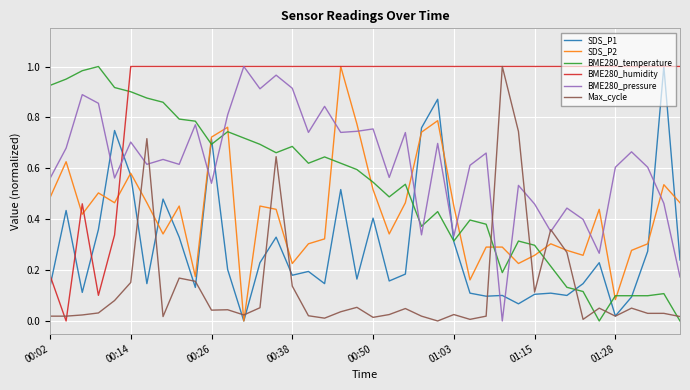

Which series ends up on top after the final intersection of BME280_pressure and SDS_P2?

SDS_P2